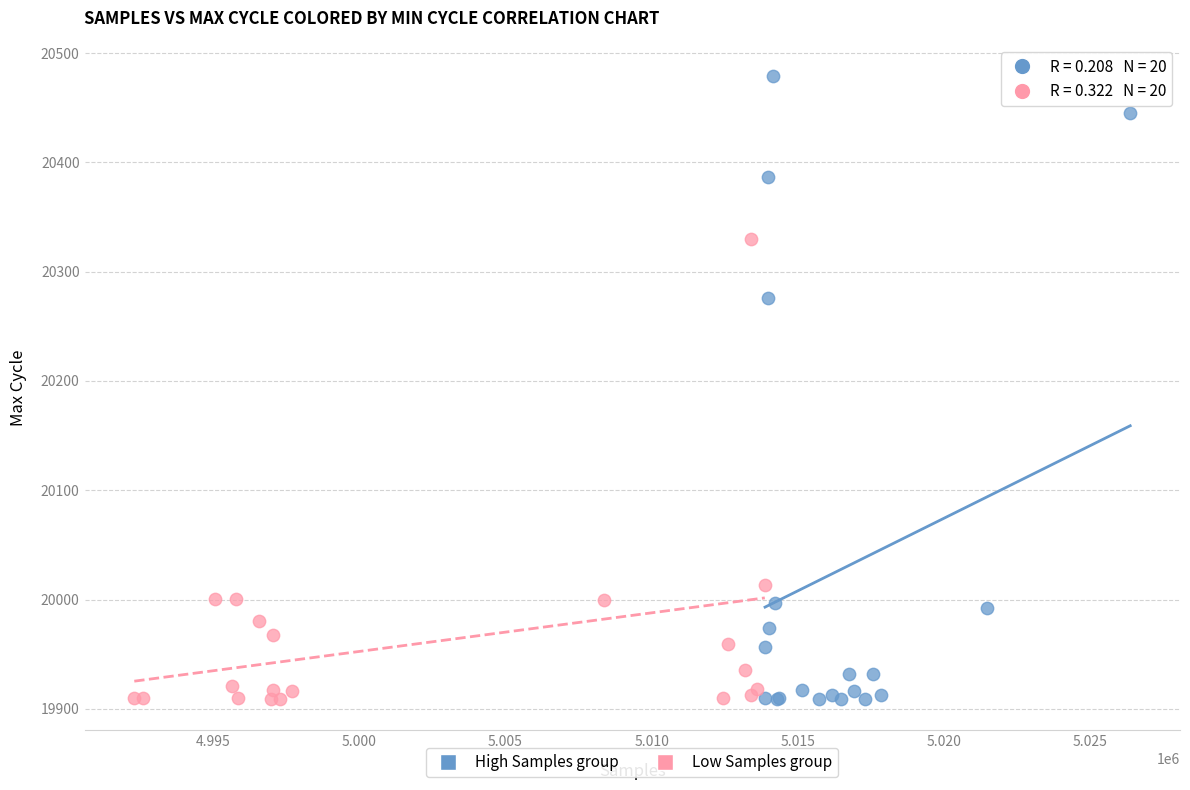

Which series has the widest spread of Y values?

High Samples group